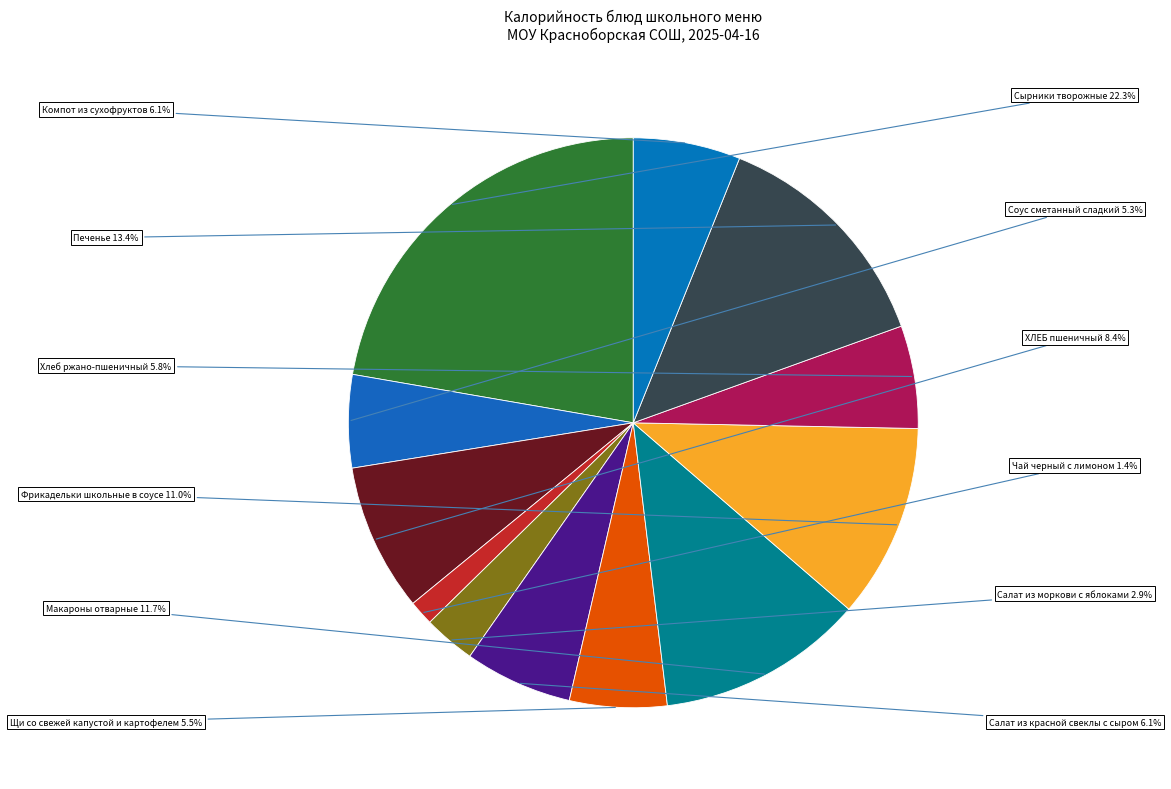

How many slices are in this pie chart?

12